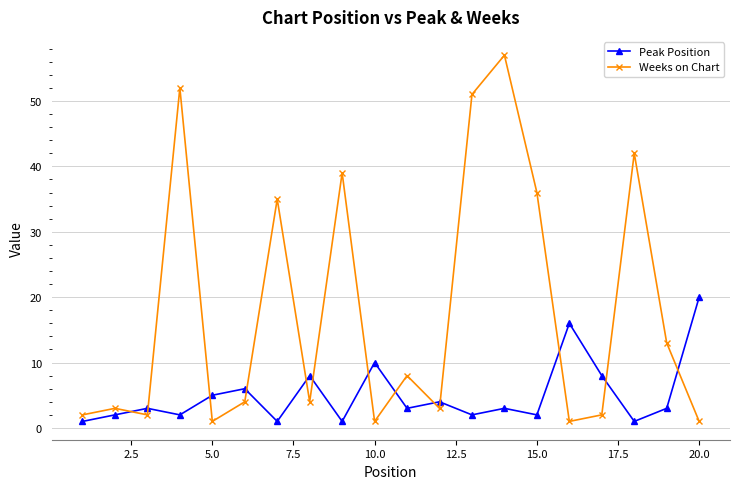

Which series has the largest range (max minus min)?

Weeks on Chart